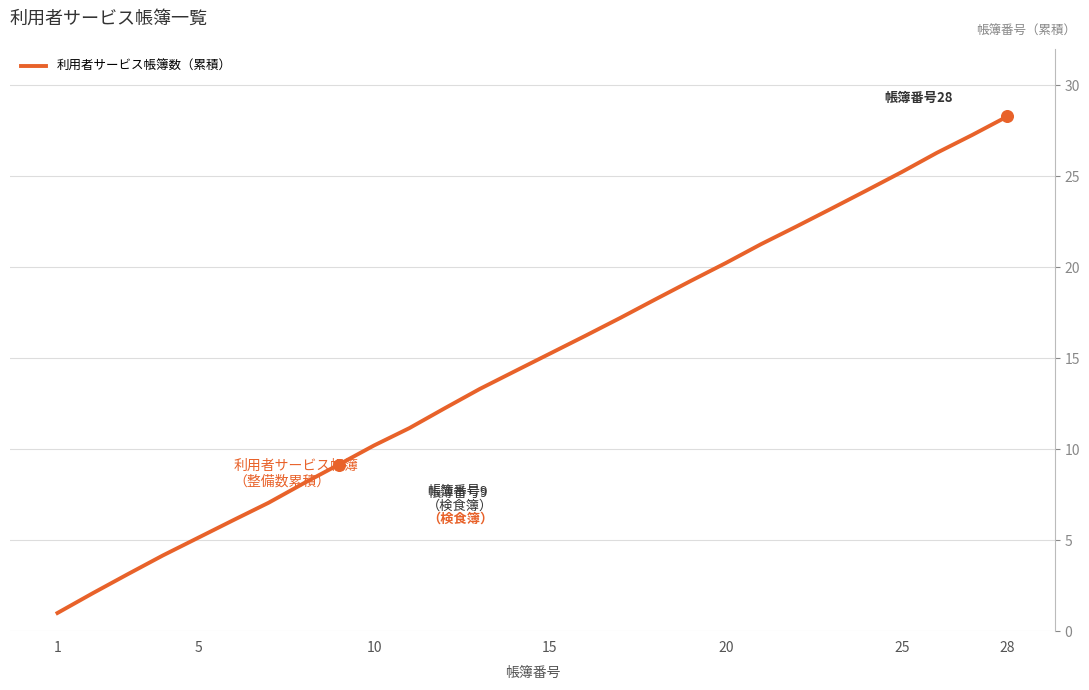

What is the difference between the maximum and minimum values?

27.3